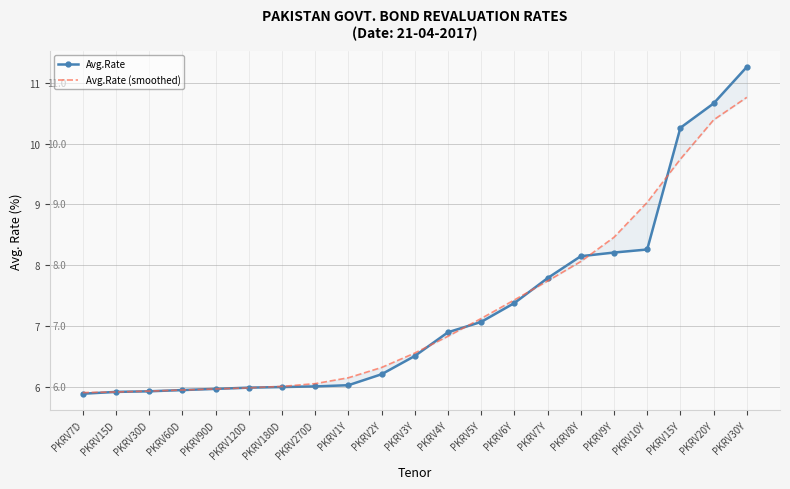

List the labels in order of Avg.Rate (smoothed) value, largest first.

PKRV30Y, PKRV20Y, PKRV15Y, PKRV10Y, PKRV9Y, PKRV8Y, PKRV7Y, PKRV6Y, PKRV5Y, PKRV4Y, PKRV3Y, PKRV2Y, PKRV1Y, PKRV270D, PKRV180D, PKRV120D, PKRV90D, PKRV60D, PKRV30D, PKRV15D, PKRV7D